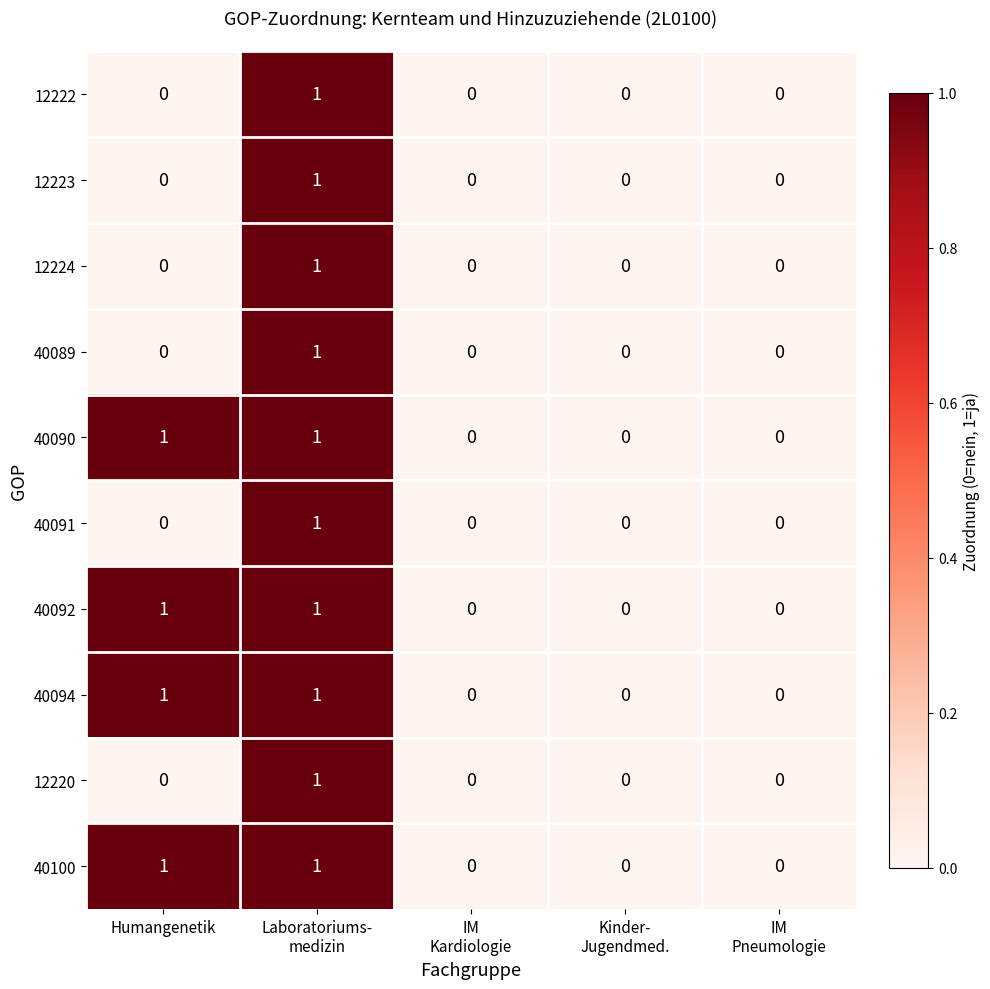

The value of 40092 at Humangenetik is 0. True or false?

False